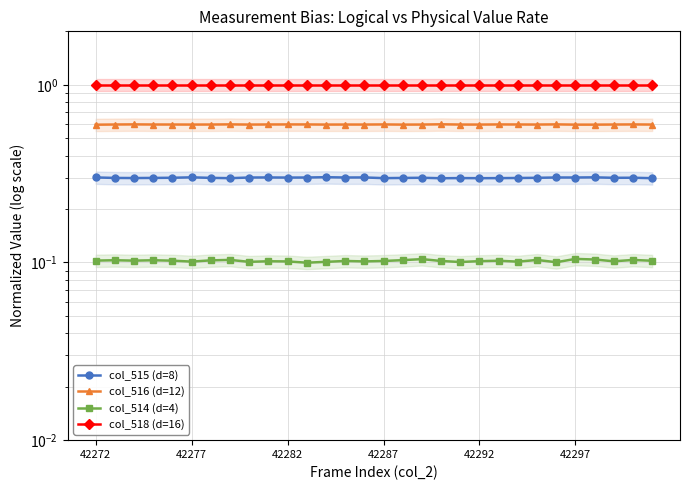

In col_515 (d=8), how many points are lower than both neighbors (excluding endpoints)?

9